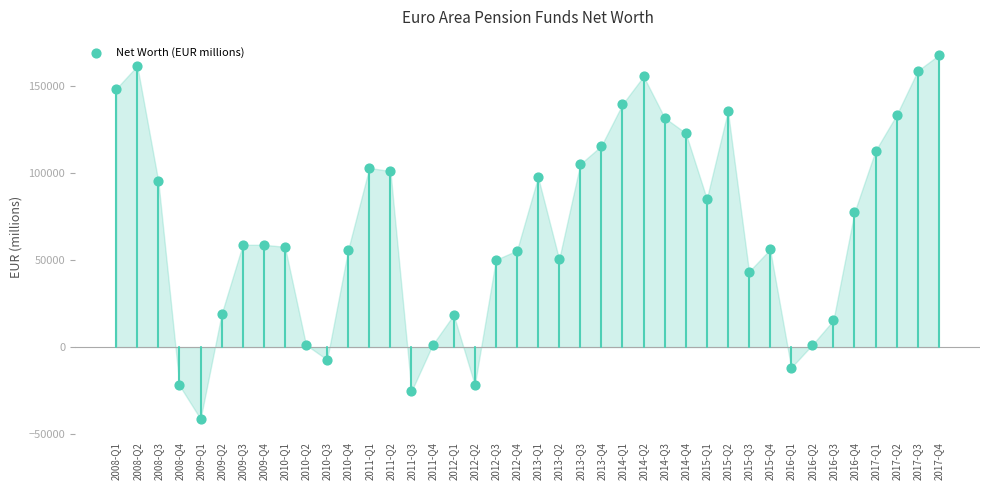

What is the range of Y values (max minus min)?

208699.7